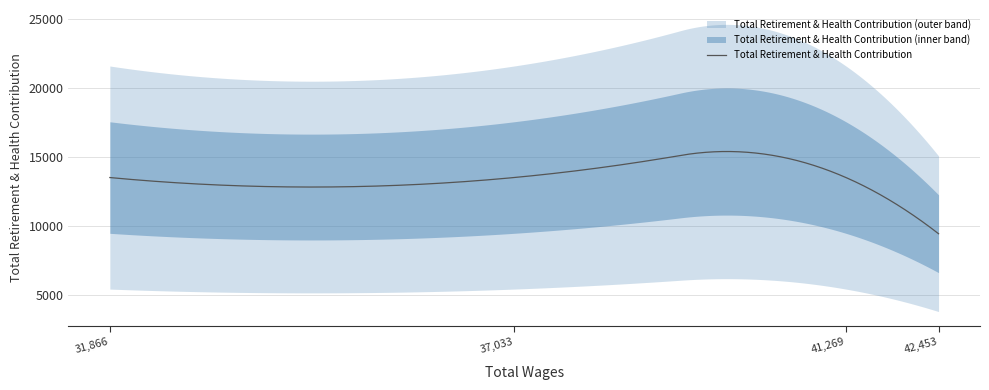

Approximately how many times larger is the value at 42453.0 compared to 37033.0?

0.7